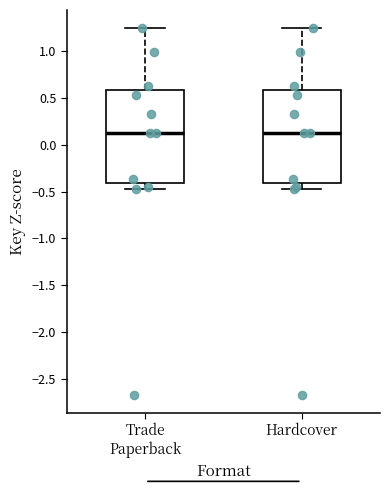

Reading left to right, read every box against the y-axis: the position of its median line, the range the box covers, and the ends of its whiskers. The values are not printed on the chart, so give them approximately, as read against the axis.

Trade Paperback: median 0.15, box -0.40 to 0.60, whiskers -0.50 to 1.25
Hardcover: median 0.15, box -0.40 to 0.60, whiskers -0.50 to 1.25